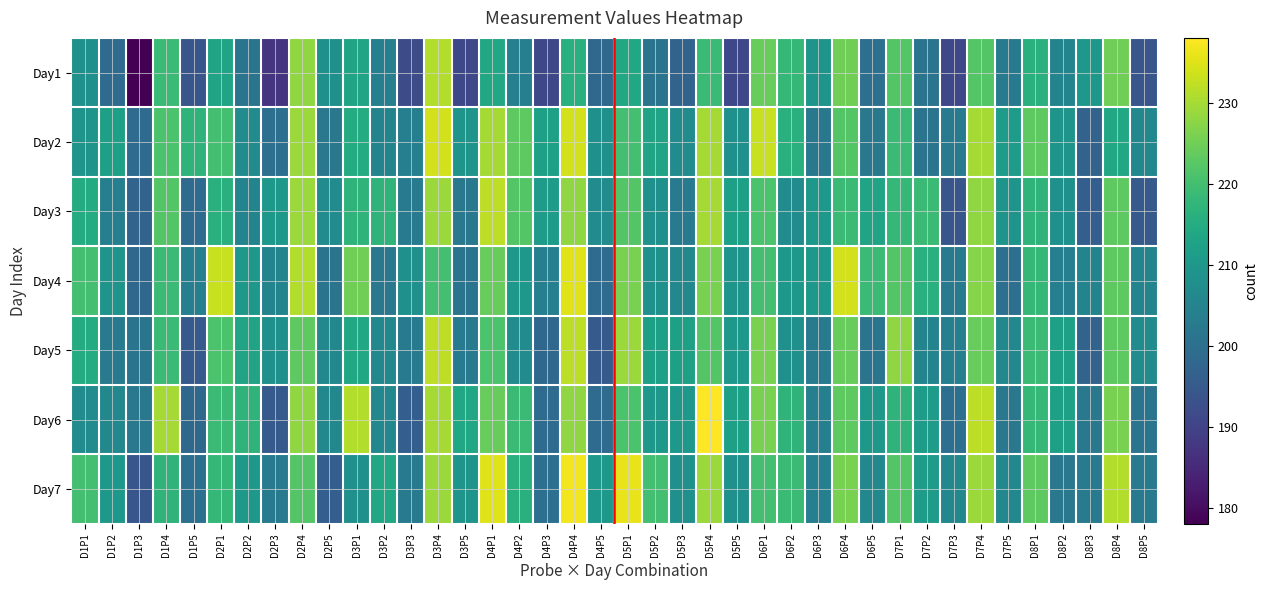

What is the minimum value shown in the chart?

178